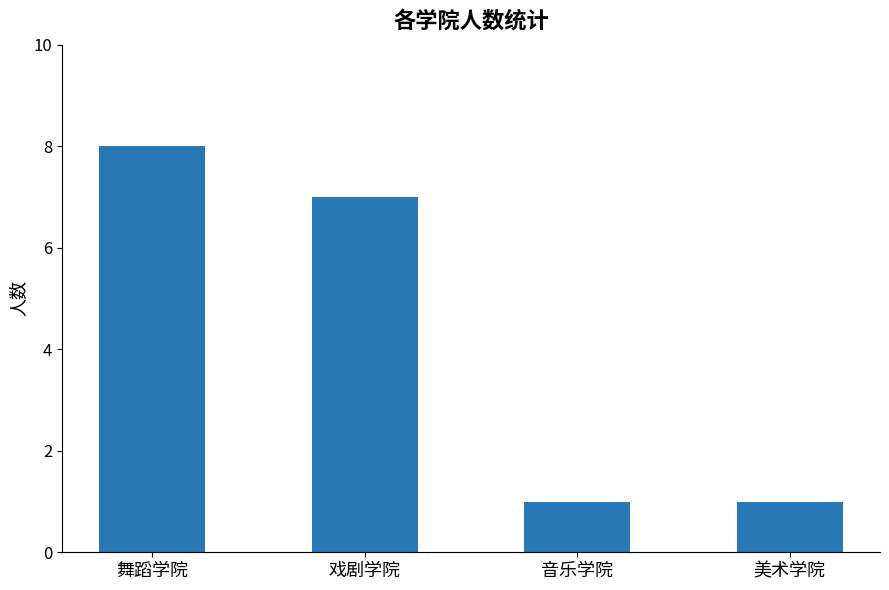

What is the value of the 4th bar from the left?

1